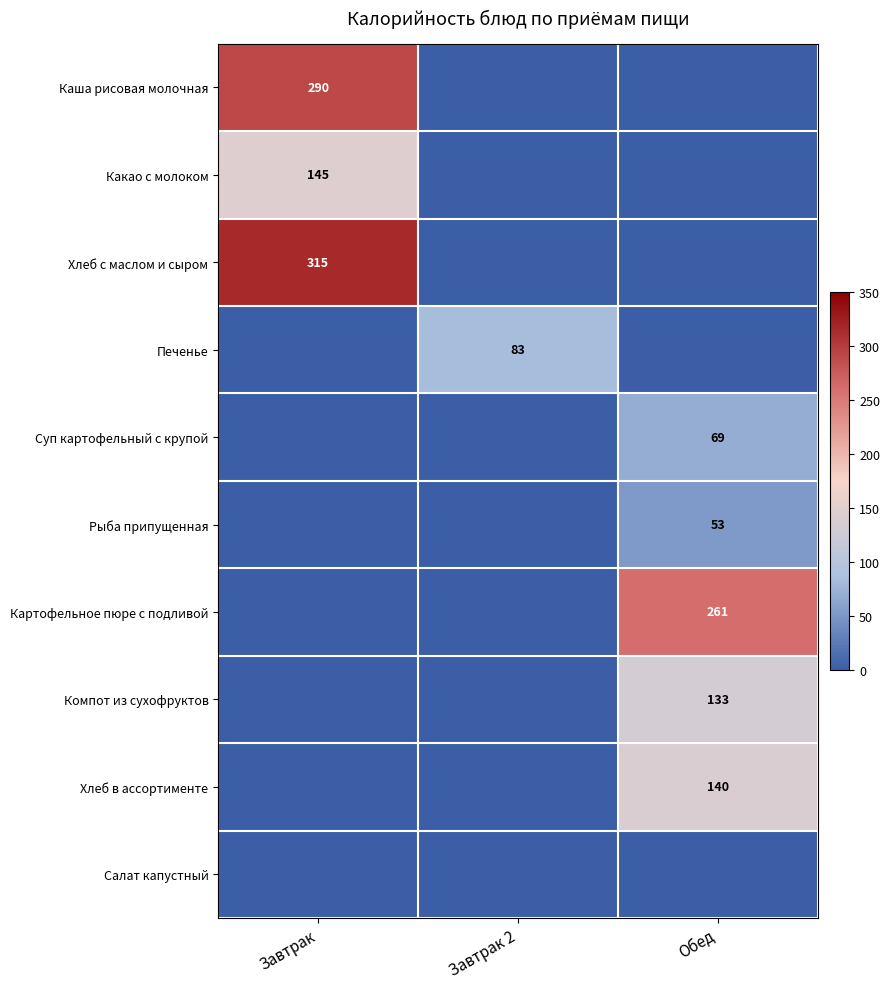

At which category is the sum across all series the highest?

Завтрак